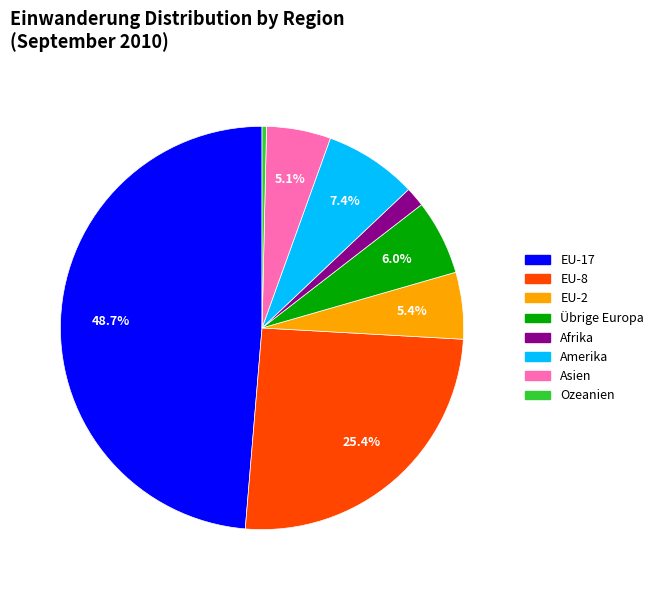

Do Ozeanien and EU-17 together represent more than half of the pie?

No